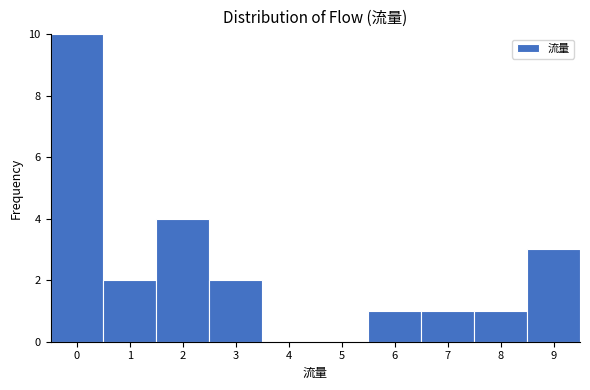

Which range on the x-axis has the tallest bar?

-0.5 to 0.5